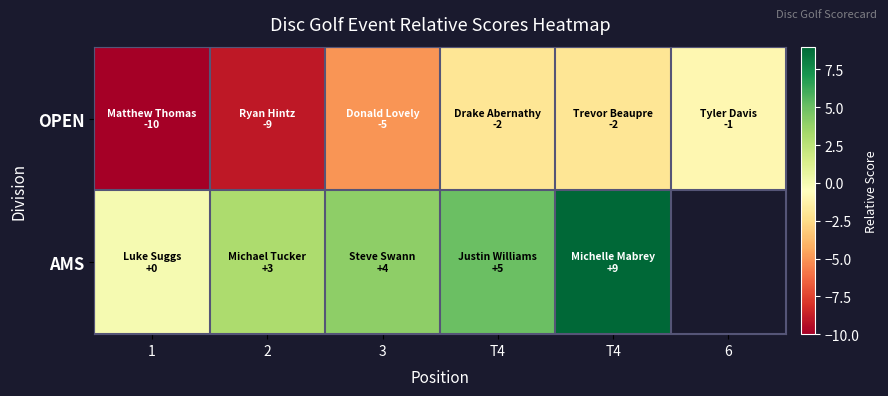

Which label corresponds to the smallest value in the chart?

1